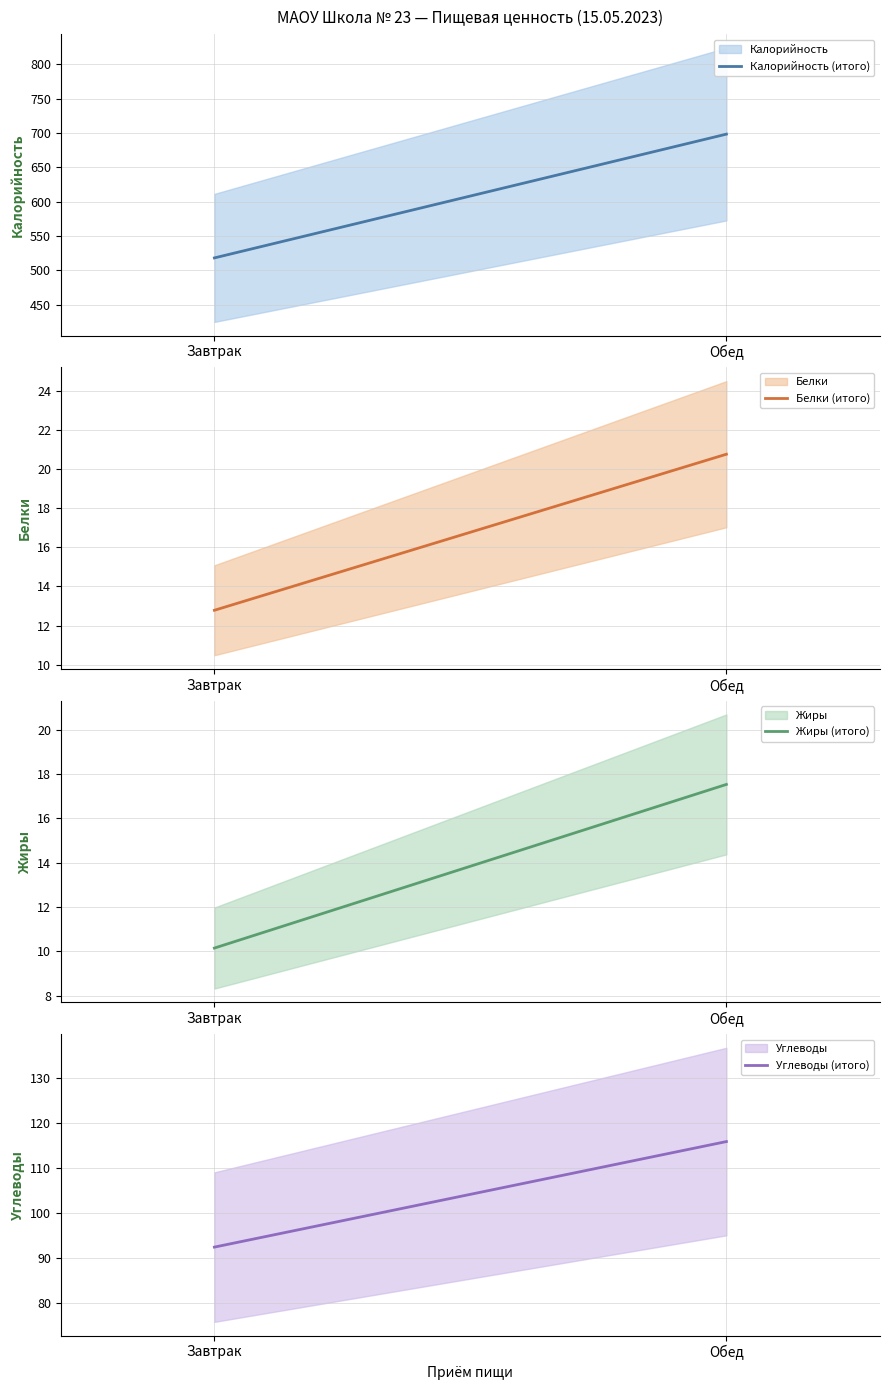

Reading left to right, transcribe all the data shown in this chart.

Калорийность (итого): 517.9	698.2
Белки (итого): 12.8	20.8
Жиры (итого): 10.2	17.5
Углеводы (итого): 92.4	115.9